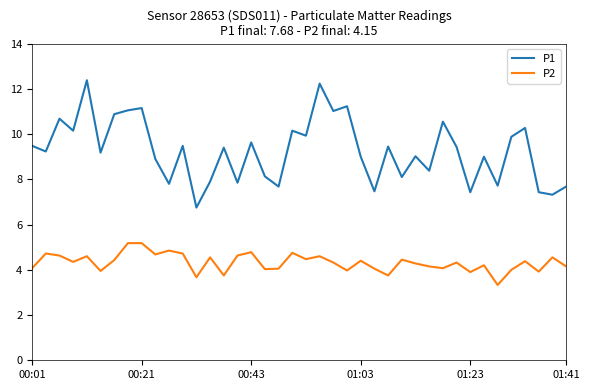

True or false: P1 and P2 intersect in this chart.

False